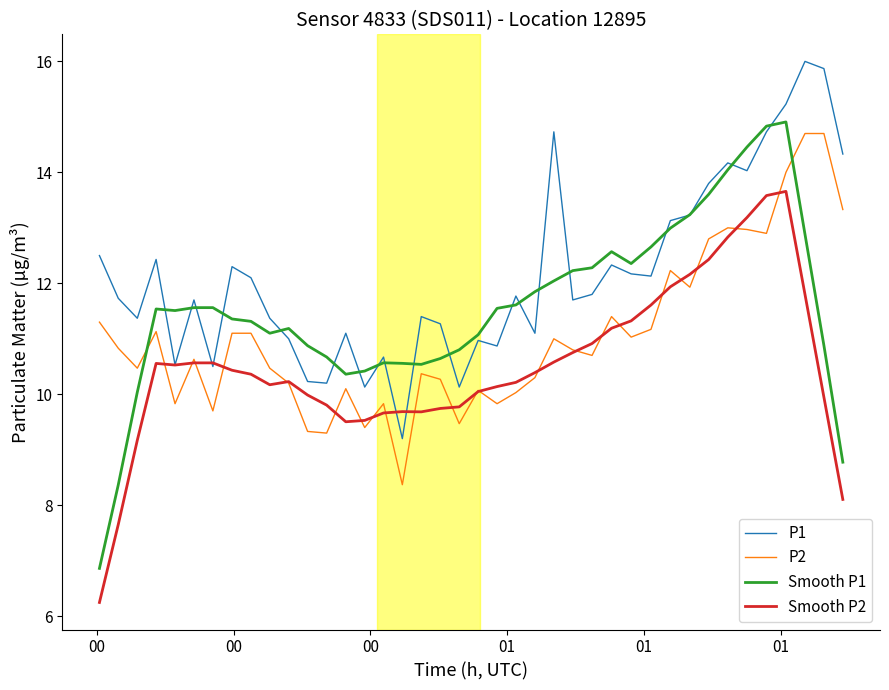

Which series has the largest total across all categories?

P1